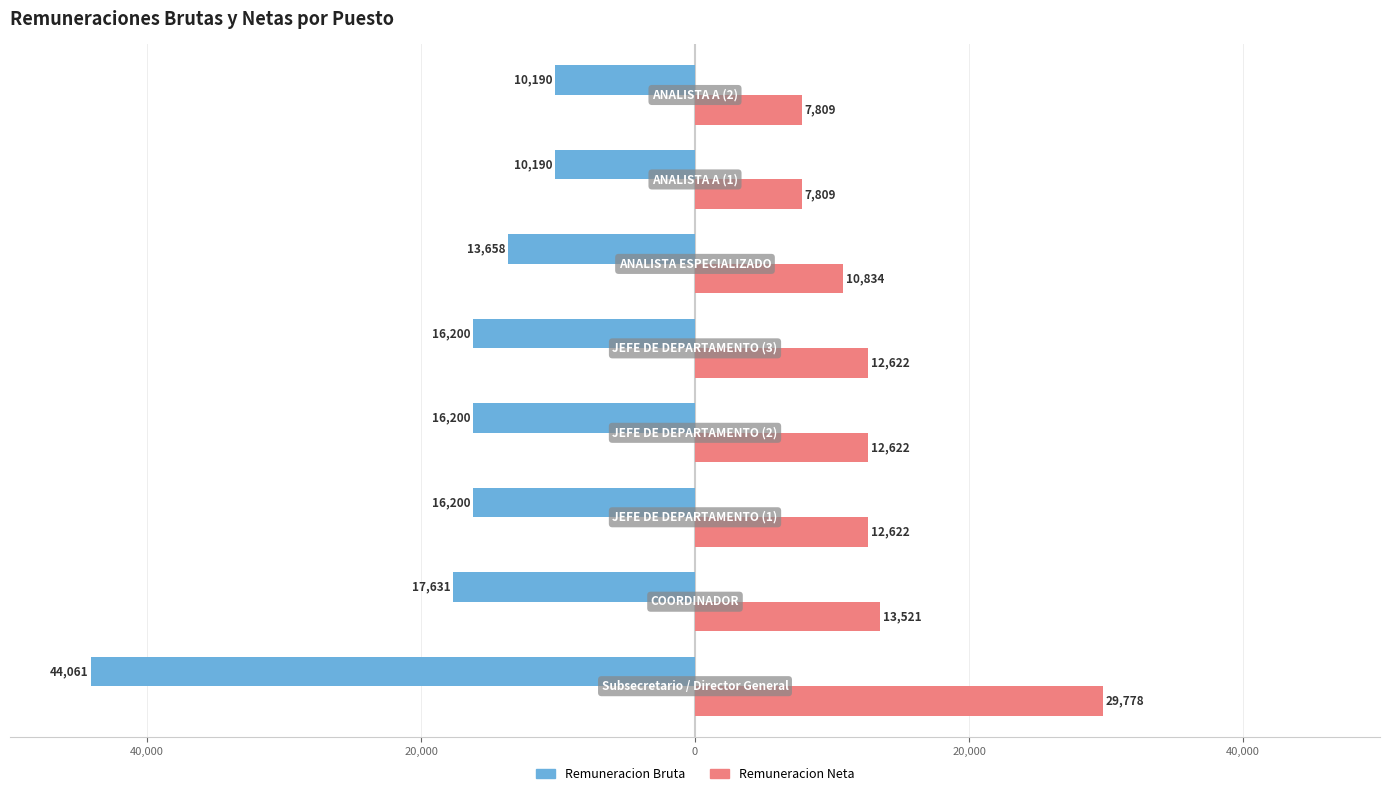

What are all the series names shown in the legend?

Remuneracion Bruta, Remuneracion Neta